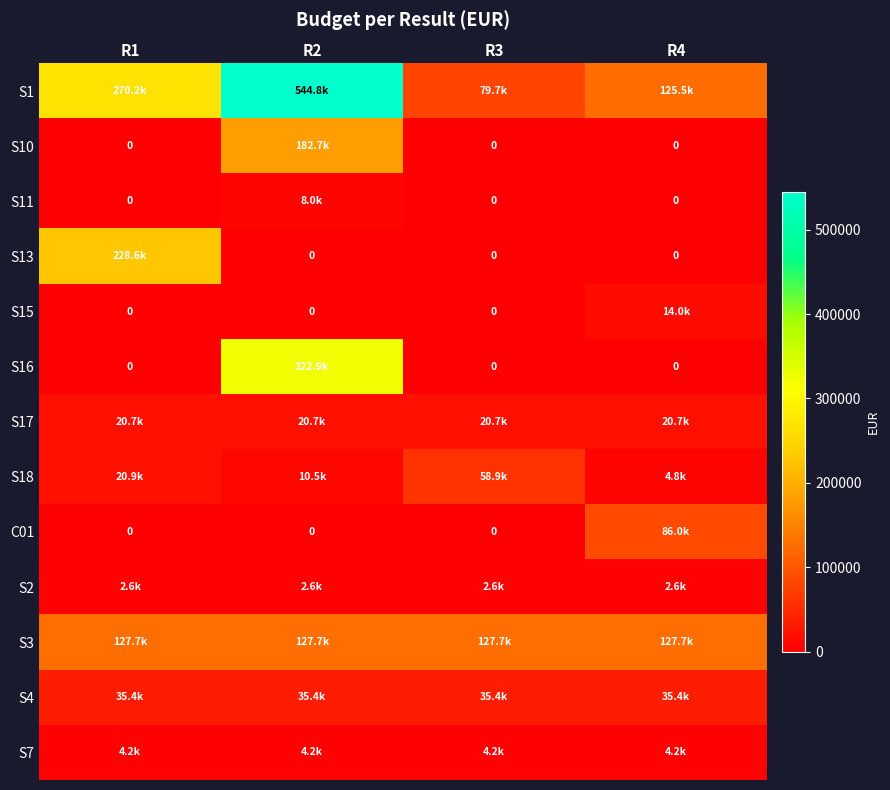

The value of S13 at R4 is 147134.4. True or false?

False